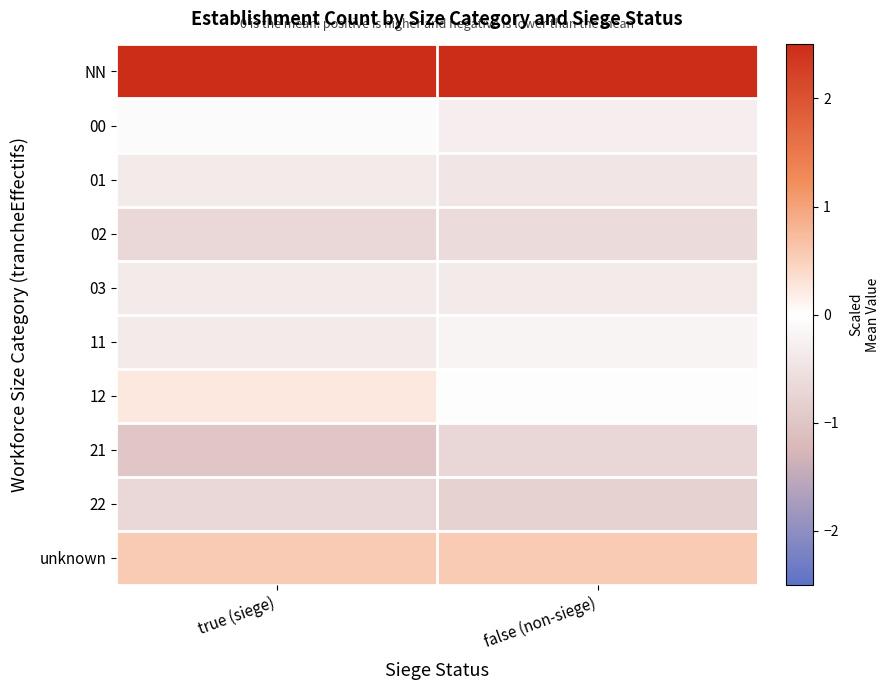

Reading left to right, list all the values displayed in this chart.

NN: true (siege)=2.7	false (non-siege)=2.8
00: true (siege)=-0.1	false (non-siege)=-0.3
01: true (siege)=-0.4	false (non-siege)=-0.4
02: true (siege)=-0.7	false (non-siege)=-0.6
03: true (siege)=-0.4	false (non-siege)=-0.4
11: true (siege)=-0.4	false (non-siege)=-0.2
12: true (siege)=0.2	false (non-siege)=-0.0
21: true (siege)=-1.0	false (non-siege)=-0.7
22: true (siege)=-0.7	false (non-siege)=-0.8
unknown: true (siege)=0.6	false (non-siege)=0.6